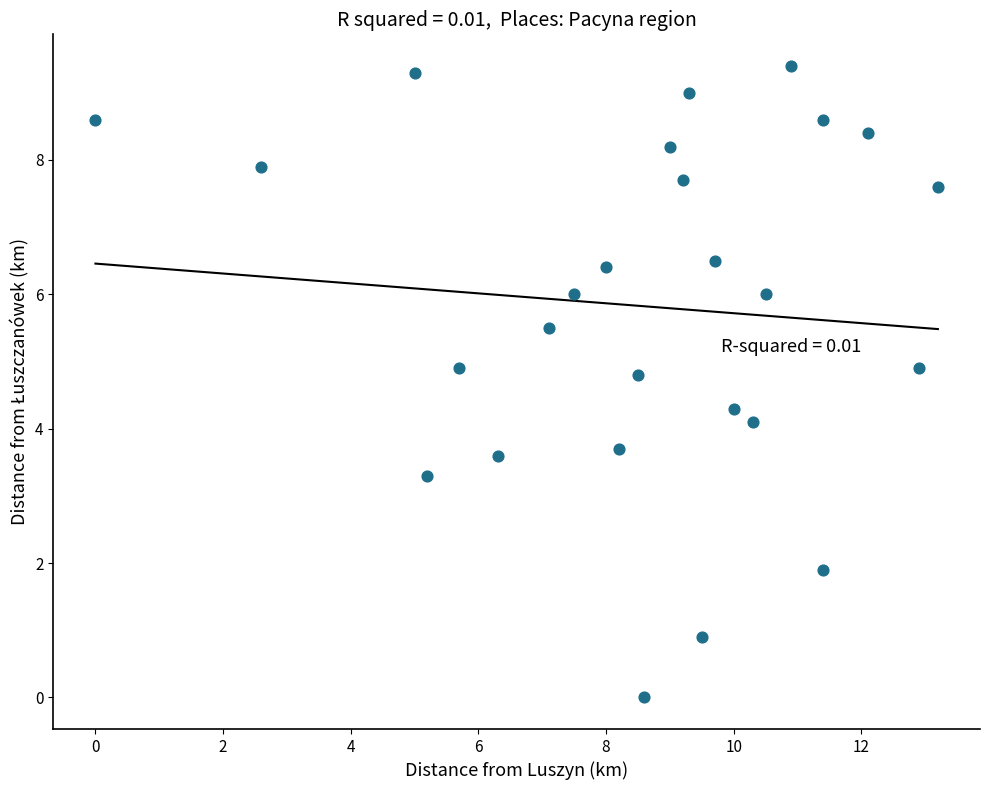

What is the range of X values (max minus min)?

13.2